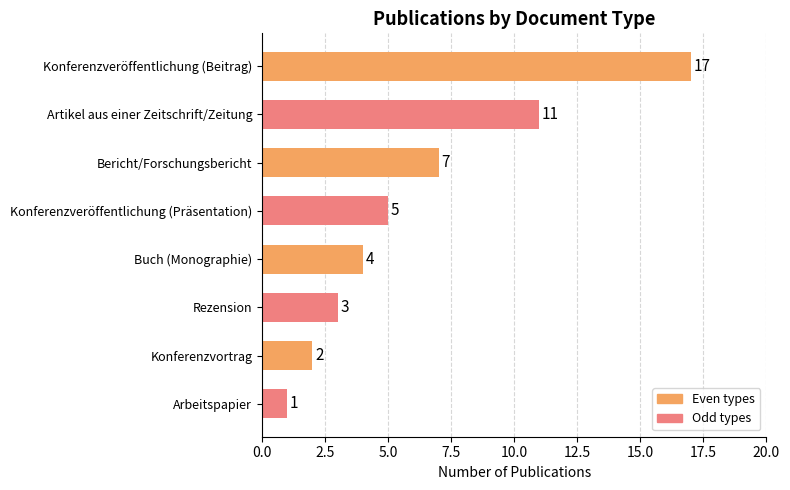

What is the change in value from Bericht/Forschungsbericht to Rezension?

-4